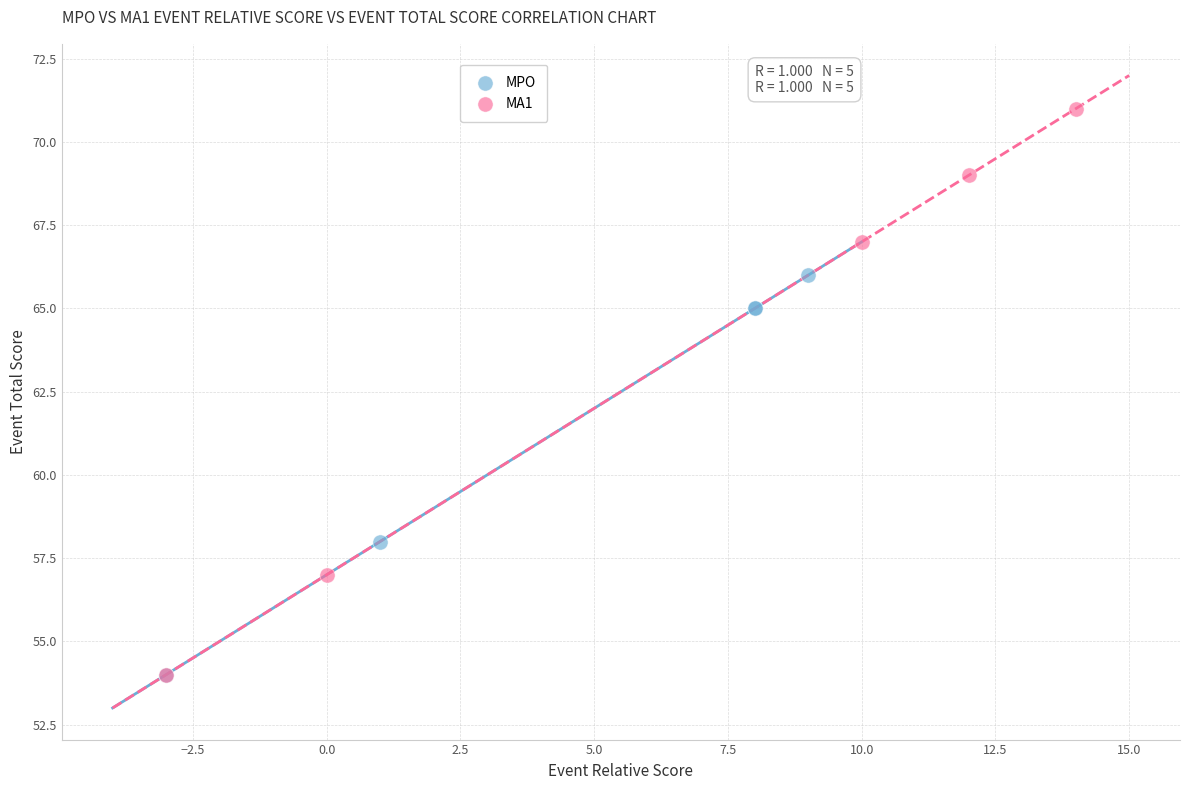

Which series has the largest Y range (max minus min)?

MA1